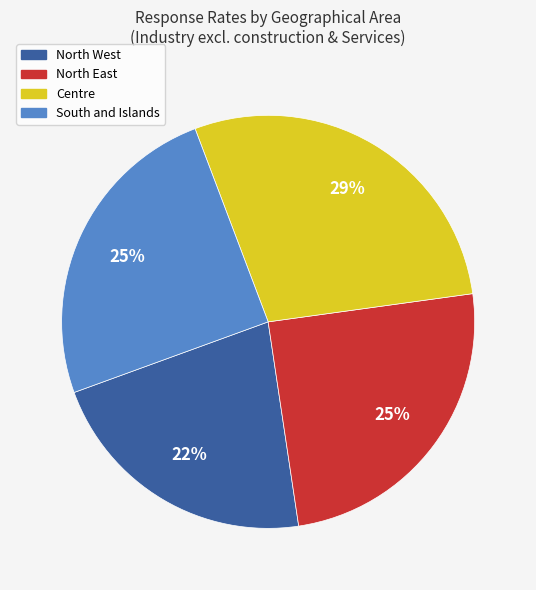

To the nearest percent, what is the difference between the largest and smallest slice percentages?

7%